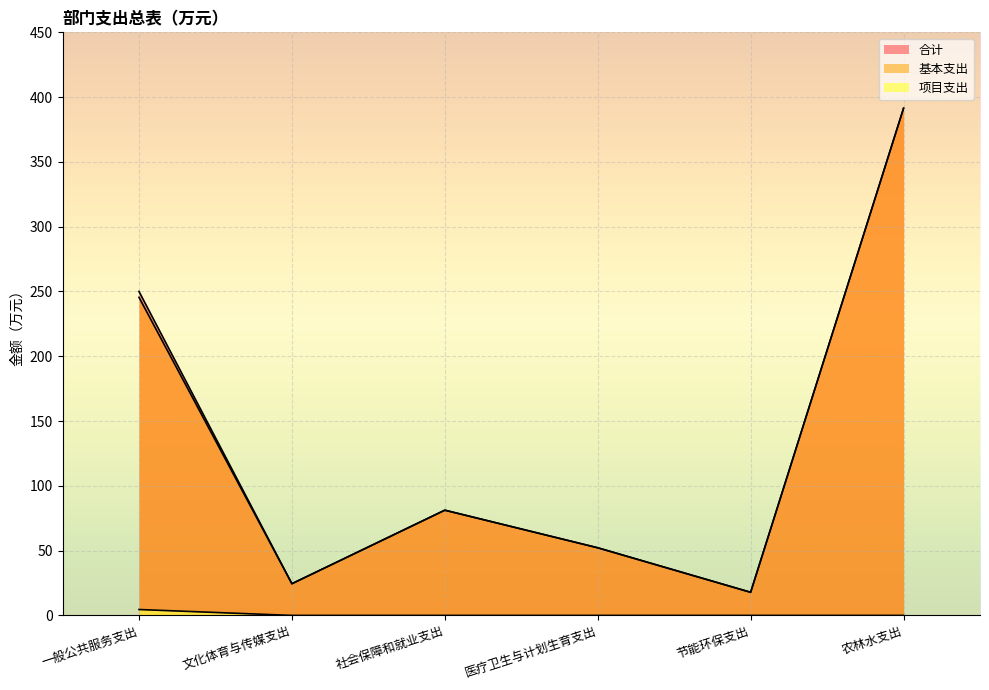

List the series in order of their peak value, lowest first.

项目支出, 合计, 基本支出